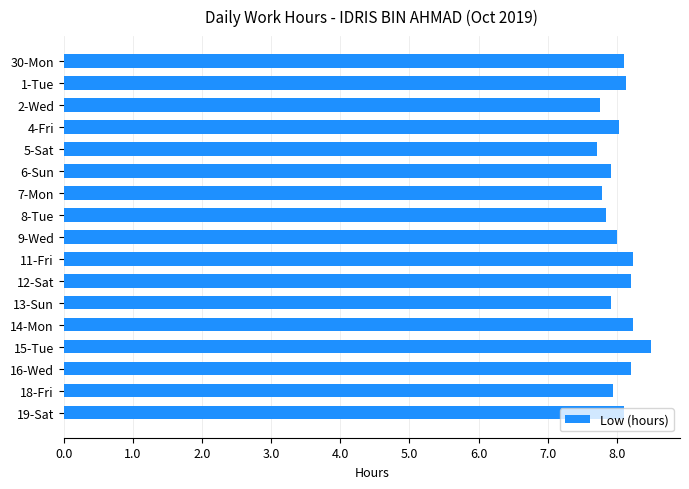

What is the smallest value displayed?

7.7